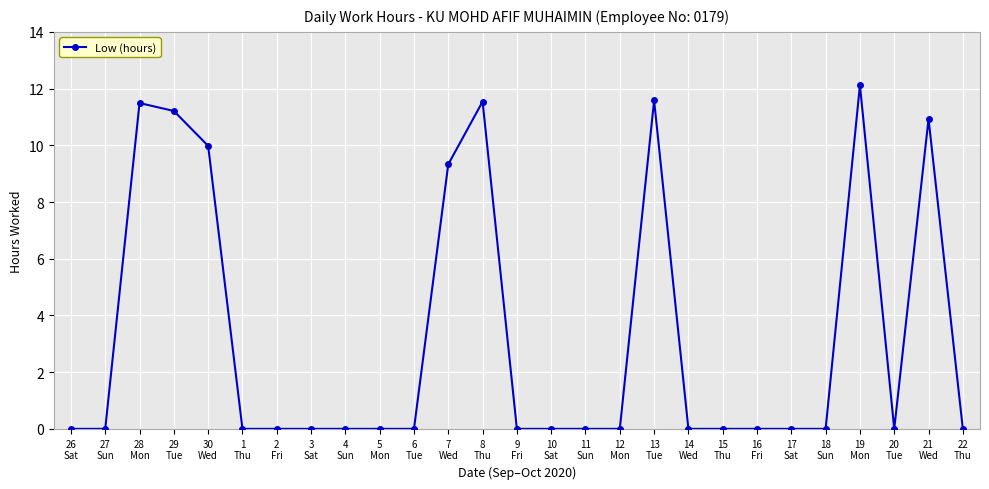

Count the number of data series in this chart.

1